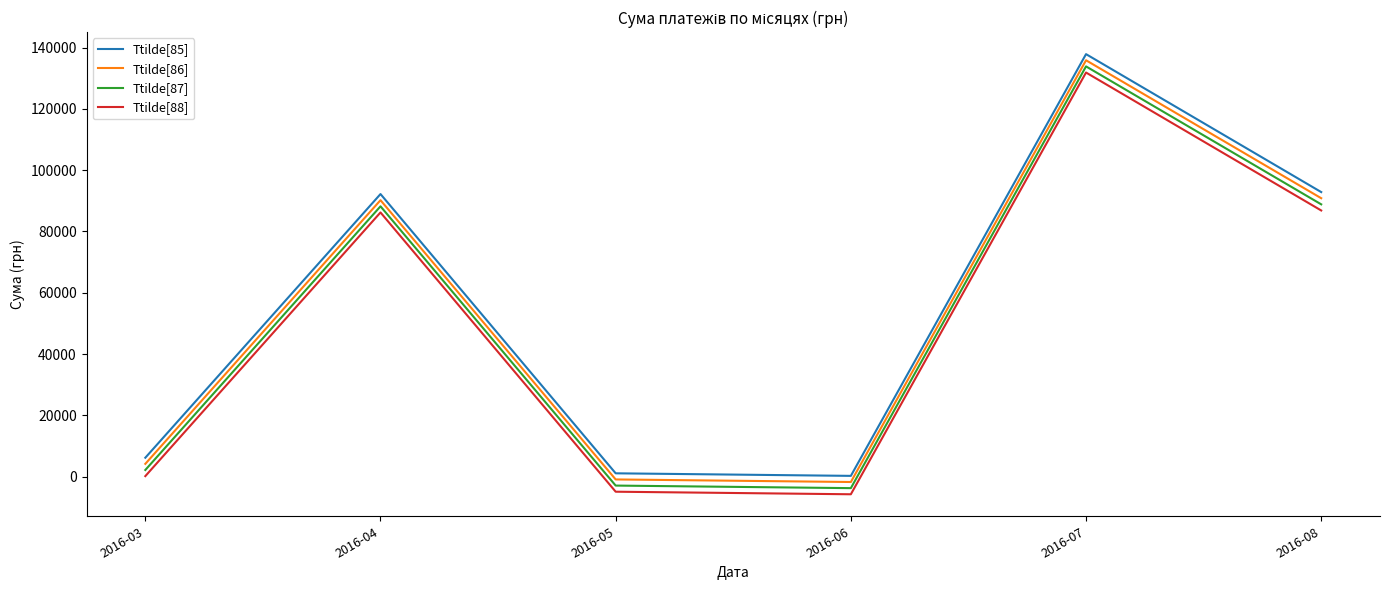

What is the difference between the highest and lowest values at 2016-06?

6000.0